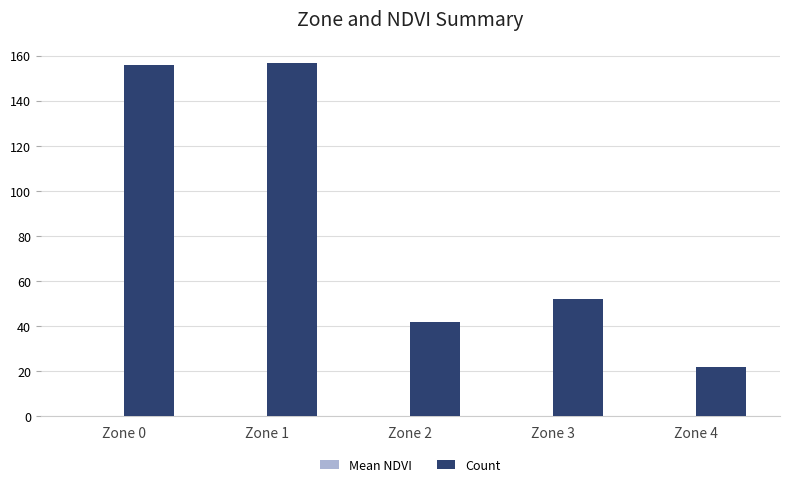

Where does the Count series first go above 52?

Zone 0